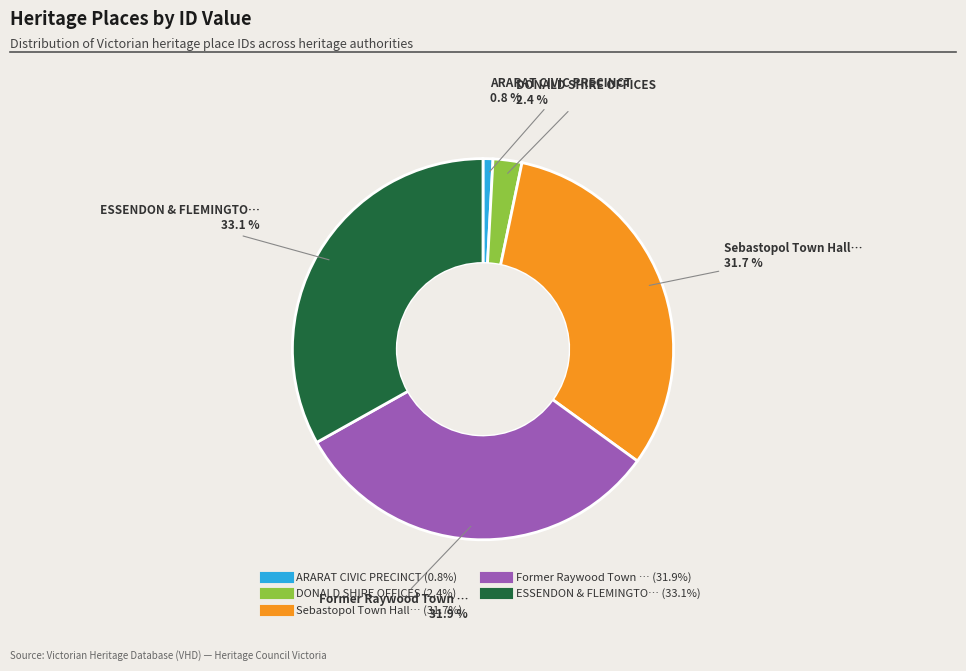

Is there a majority slice in this chart?

No